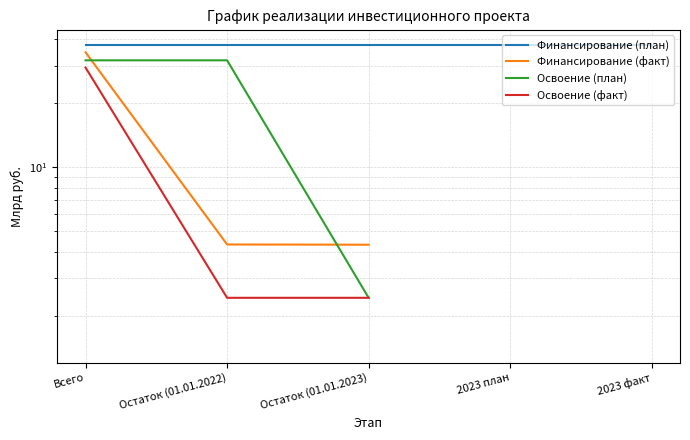

True or false: Финансирование (план) and Освоение (факт) cross at least once.

False